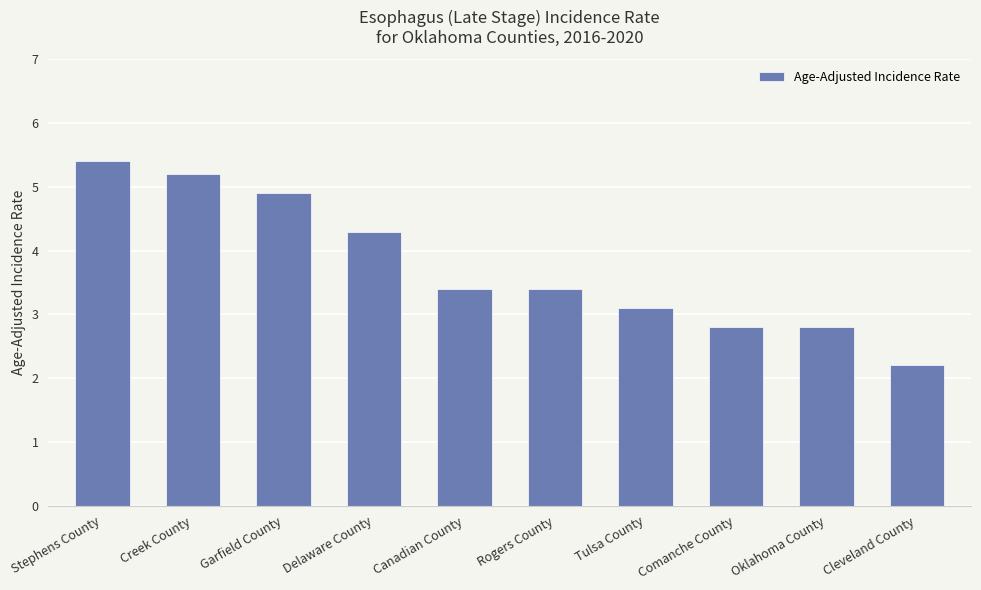

Reading left to right, list all the values displayed in this chart.

5.4	5.2	4.9	4.3	3.4	3.4	3.1	2.8	2.8	2.2